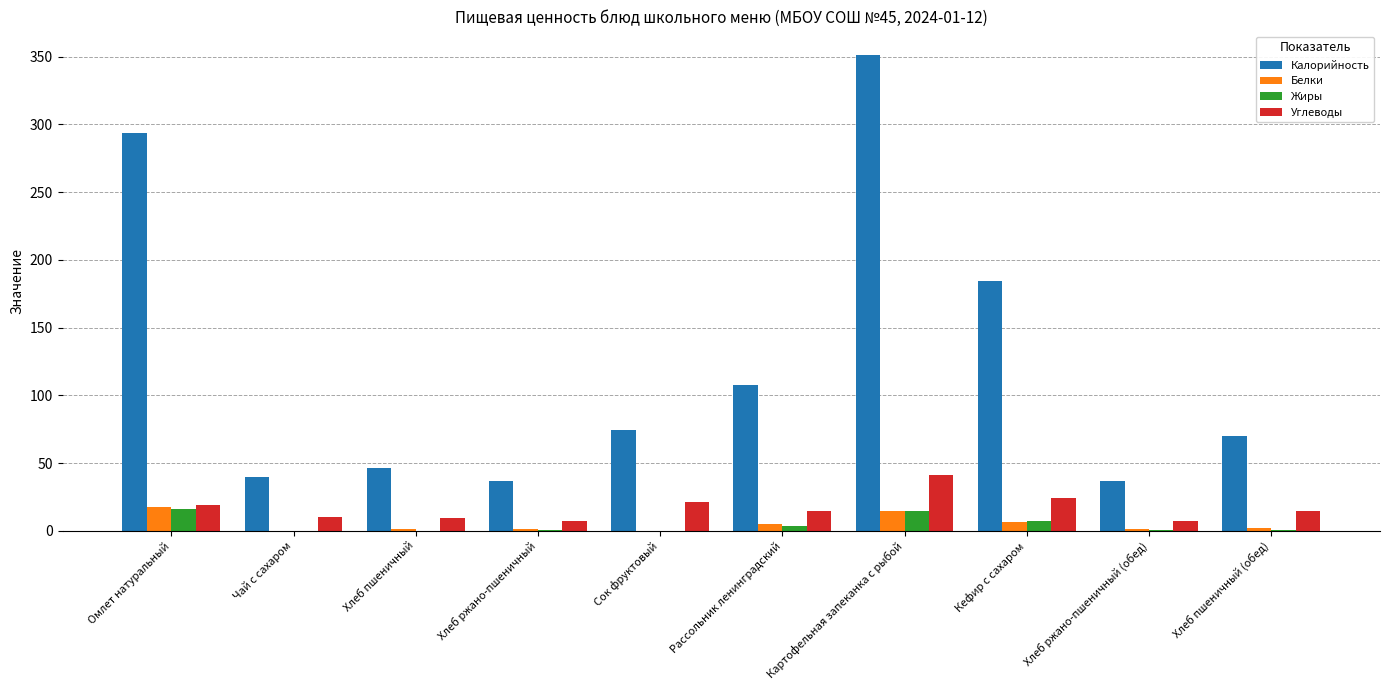

What is the maximum value shown in the chart?

351.2